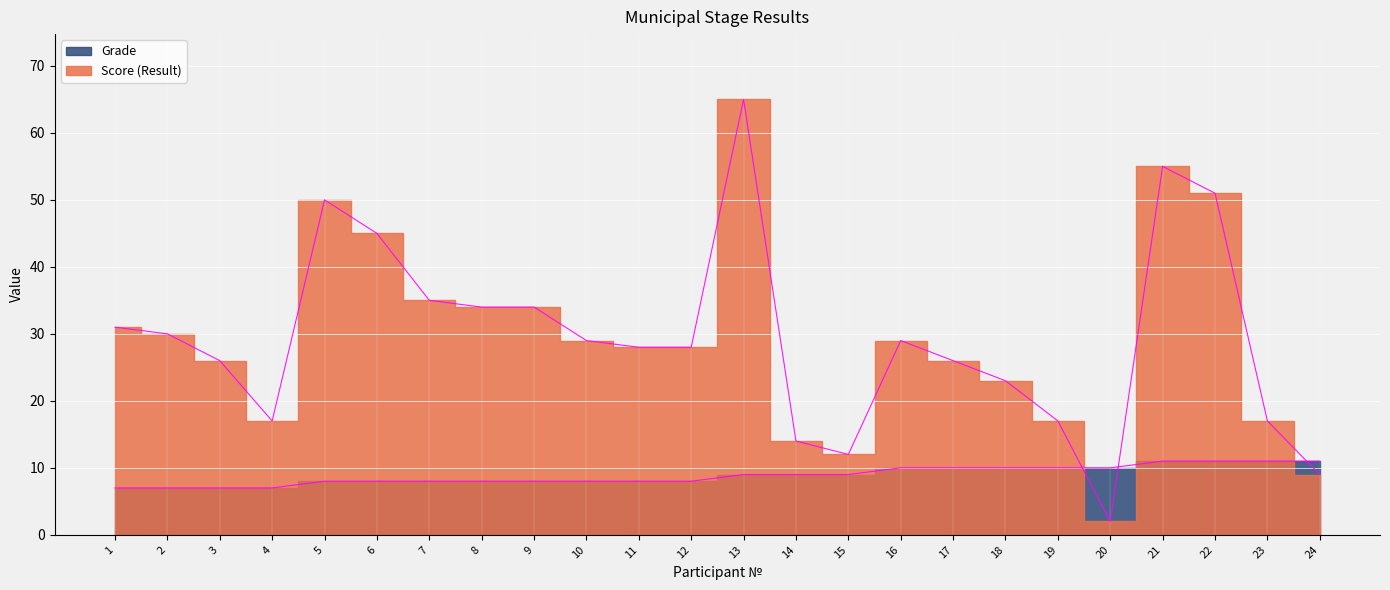

At which label does Score (Result) reach its peak?

13